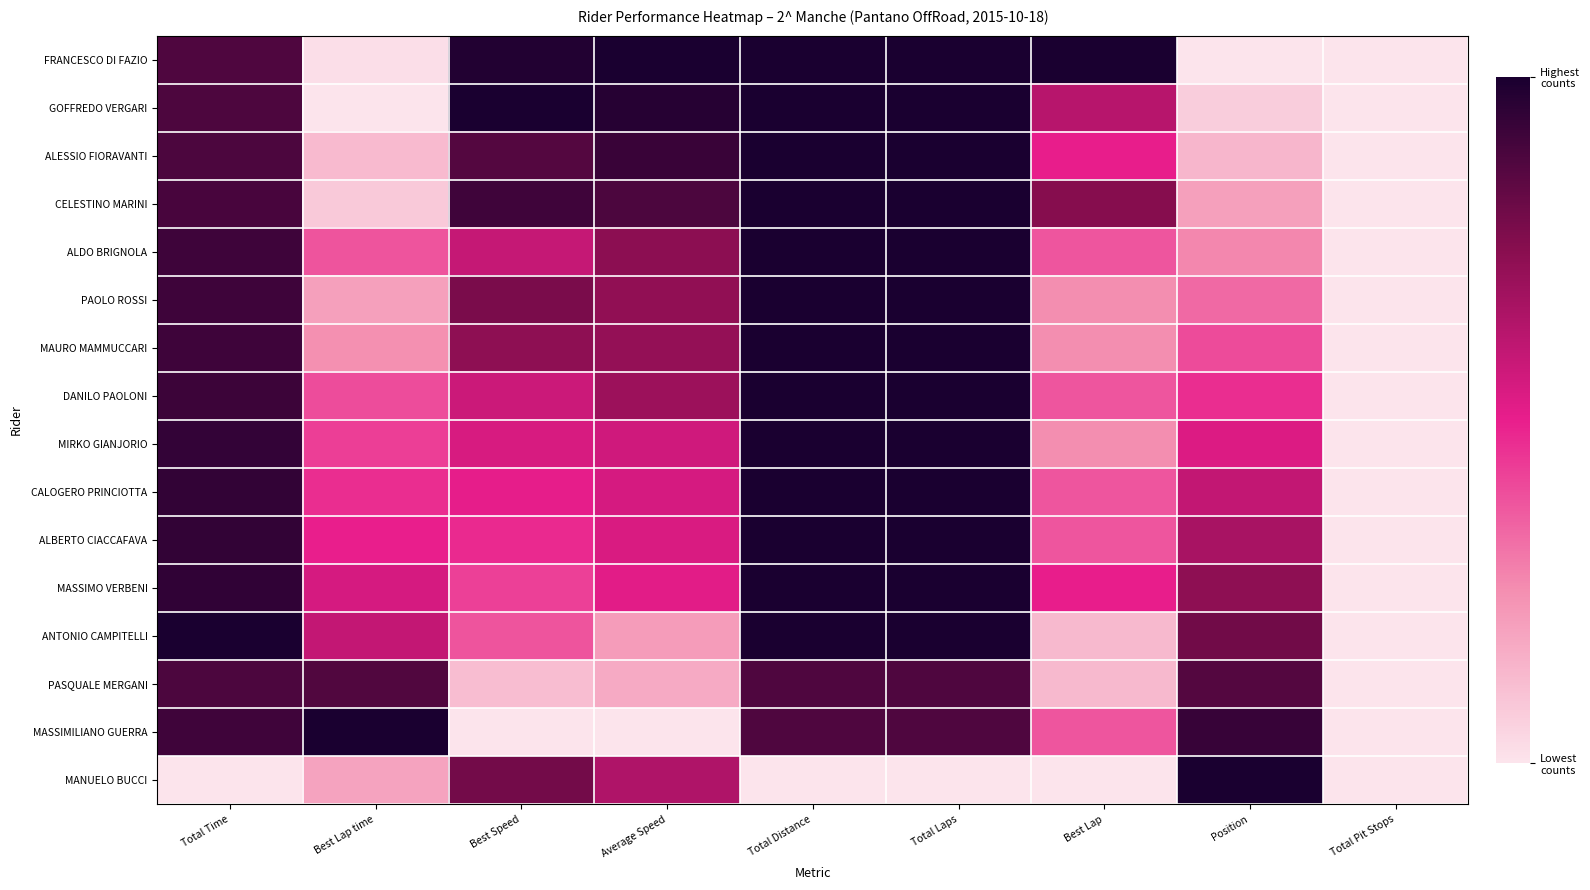

Reading left to right, extract all data points from this chart.

FRANCESCO DI FAZIO: Total Time=0.9	Best Lap time=0.0	Best Speed=1.0	Average Speed=1.0	Total Distance=1.0	Total Laps=1.0	Best Lap=1.0	Position=0.0	Total Pit Stops=0.0
GOFFREDO VERGARI: Total Time=0.9	Best Lap time=0.0	Best Speed=1.0	Average Speed=1.0	Total Distance=1.0	Total Laps=1.0	Best Lap=0.6	Position=0.1	Total Pit Stops=0.0
ALESSIO FIORAVANTI: Total Time=0.9	Best Lap time=0.1	Best Speed=0.9	Average Speed=0.9	Total Distance=1.0	Total Laps=1.0	Best Lap=0.5	Position=0.1	Total Pit Stops=0.0
CELESTINO MARINI: Total Time=0.9	Best Lap time=0.1	Best Speed=0.9	Average Speed=0.9	Total Distance=1.0	Total Laps=1.0	Best Lap=0.8	Position=0.2	Total Pit Stops=0.0
ALDO BRIGNOLA: Total Time=0.9	Best Lap time=0.4	Best Speed=0.6	Average Speed=0.7	Total Distance=1.0	Total Laps=1.0	Best Lap=0.4	Position=0.3	Total Pit Stops=0.0
PAOLO ROSSI: Total Time=0.9	Best Lap time=0.2	Best Speed=0.8	Average Speed=0.7	Total Distance=1.0	Total Laps=1.0	Best Lap=0.2	Position=0.3	Total Pit Stops=0.0
MAURO MAMMUCCARI: Total Time=0.9	Best Lap time=0.2	Best Speed=0.7	Average Speed=0.7	Total Distance=1.0	Total Laps=1.0	Best Lap=0.2	Position=0.4	Total Pit Stops=0.0
DANILO PAOLONI: Total Time=0.9	Best Lap time=0.4	Best Speed=0.6	Average Speed=0.7	Total Distance=1.0	Total Laps=1.0	Best Lap=0.4	Position=0.5	Total Pit Stops=0.0
MIRKO GIANJORIO: Total Time=0.9	Best Lap time=0.4	Best Speed=0.5	Average Speed=0.6	Total Distance=1.0	Total Laps=1.0	Best Lap=0.2	Position=0.5	Total Pit Stops=0.0
CALOGERO PRINCIOTTA: Total Time=0.9	Best Lap time=0.5	Best Speed=0.5	Average Speed=0.5	Total Distance=1.0	Total Laps=1.0	Best Lap=0.4	Position=0.6	Total Pit Stops=0.0
ALBERTO CIACCAFAVA: Total Time=0.9	Best Lap time=0.5	Best Speed=0.5	Average Speed=0.5	Total Distance=1.0	Total Laps=1.0	Best Lap=0.4	Position=0.7	Total Pit Stops=0.0
MASSIMO VERBENI: Total Time=0.9	Best Lap time=0.5	Best Speed=0.4	Average Speed=0.5	Total Distance=1.0	Total Laps=1.0	Best Lap=0.5	Position=0.7	Total Pit Stops=0.0
ANTONIO CAMPITELLI: Total Time=1.0	Best Lap time=0.6	Best Speed=0.4	Average Speed=0.2	Total Distance=1.0	Total Laps=1.0	Best Lap=0.1	Position=0.8	Total Pit Stops=0.0
PASQUALE MERGANI: Total Time=0.9	Best Lap time=0.9	Best Speed=0.1	Average Speed=0.2	Total Distance=0.9	Total Laps=0.9	Best Lap=0.1	Position=0.9	Total Pit Stops=0.0
MASSIMILIANO GUERRA: Total Time=0.9	Best Lap time=1.0	Best Speed=0.0	Average Speed=0.0	Total Distance=0.9	Total Laps=0.9	Best Lap=0.4	Position=0.9	Total Pit Stops=0.0
MANUELO BUCCI: Total Time=0.0	Best Lap time=0.2	Best Speed=0.8	Average Speed=0.6	Total Distance=0.0	Total Laps=0.0	Best Lap=0.0	Position=1.0	Total Pit Stops=0.0